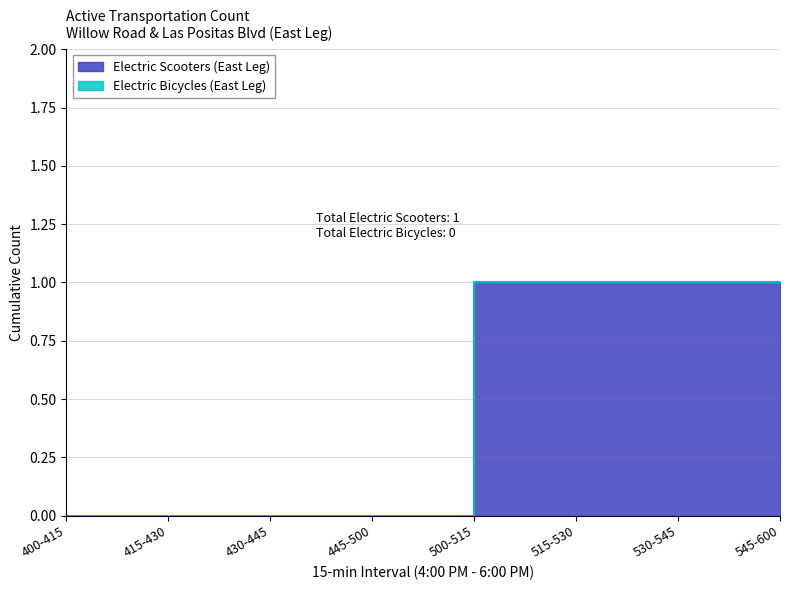

How many series are shown in this chart?

2